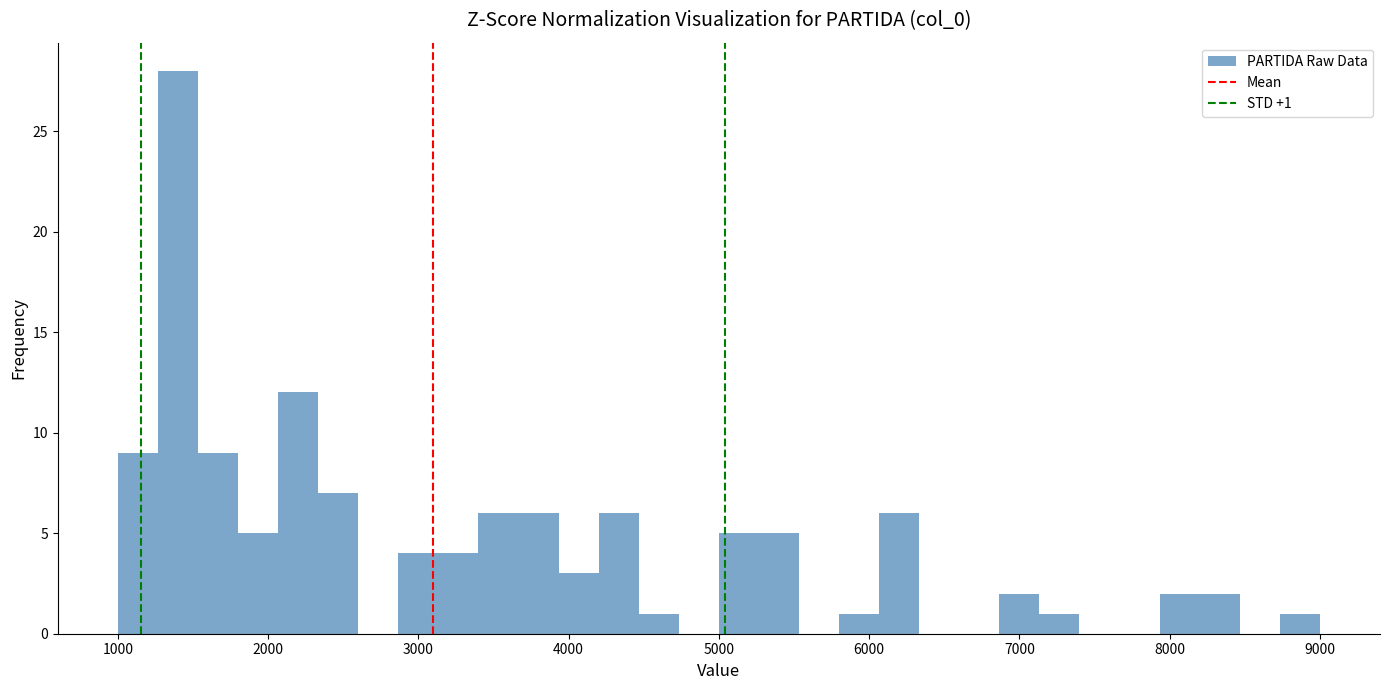

Read against the x-axis, roughly where is the centre of the tallest bar?

1400